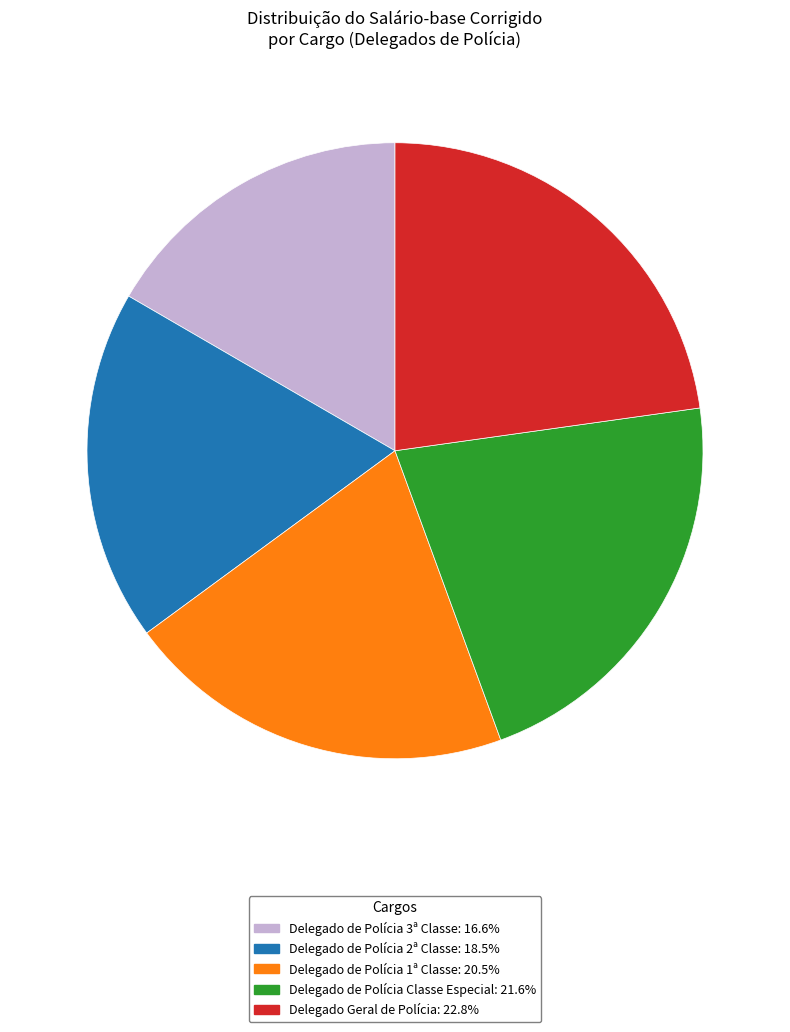

Which slice is the largest?

Delegado Geral de Polícia